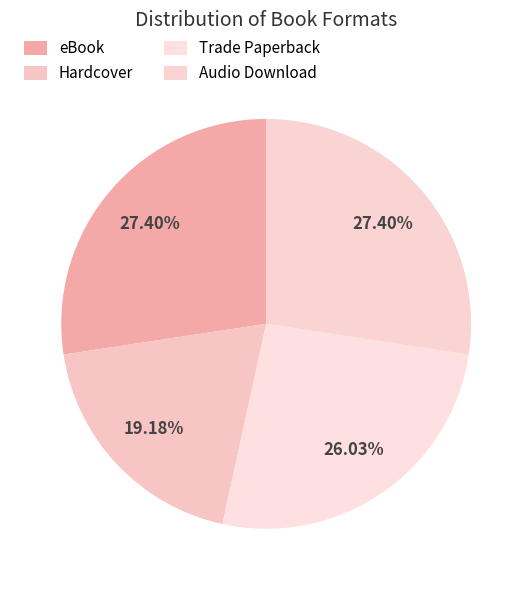

To the nearest percent, what is the difference between the eBook and Hardcover slice percentages?

8%